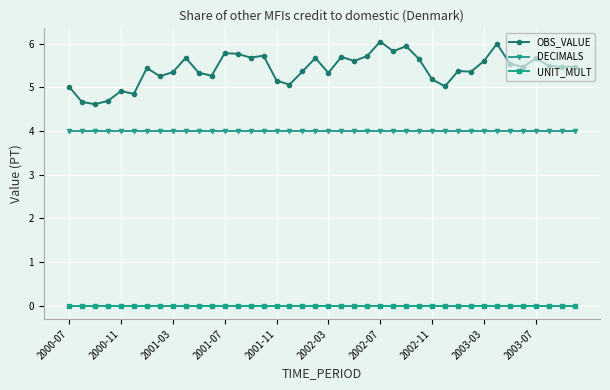

True or false: OBS_VALUE and DECIMALS cross at least once.

False